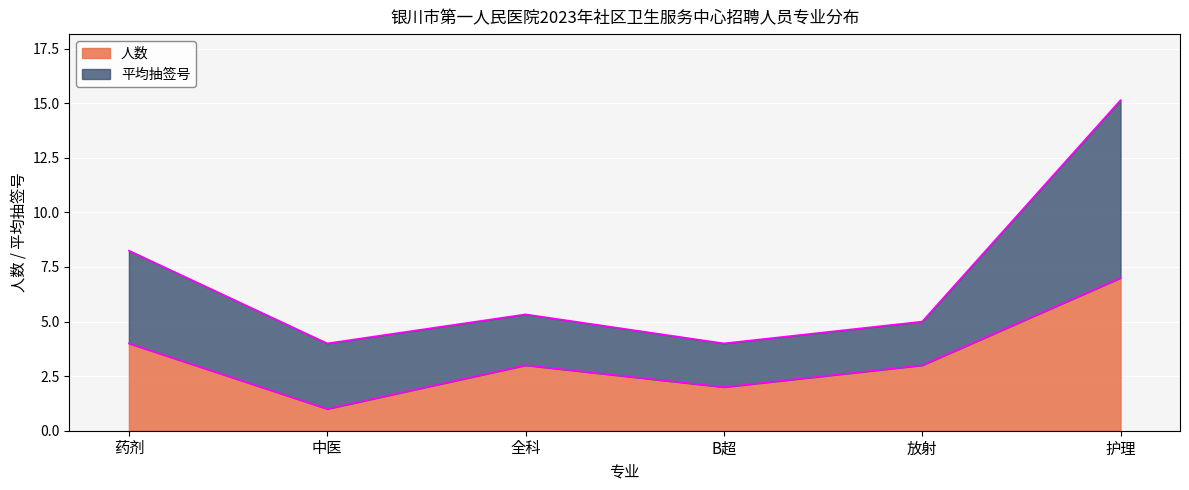

What is the change in value from 中医 to B超?

+1